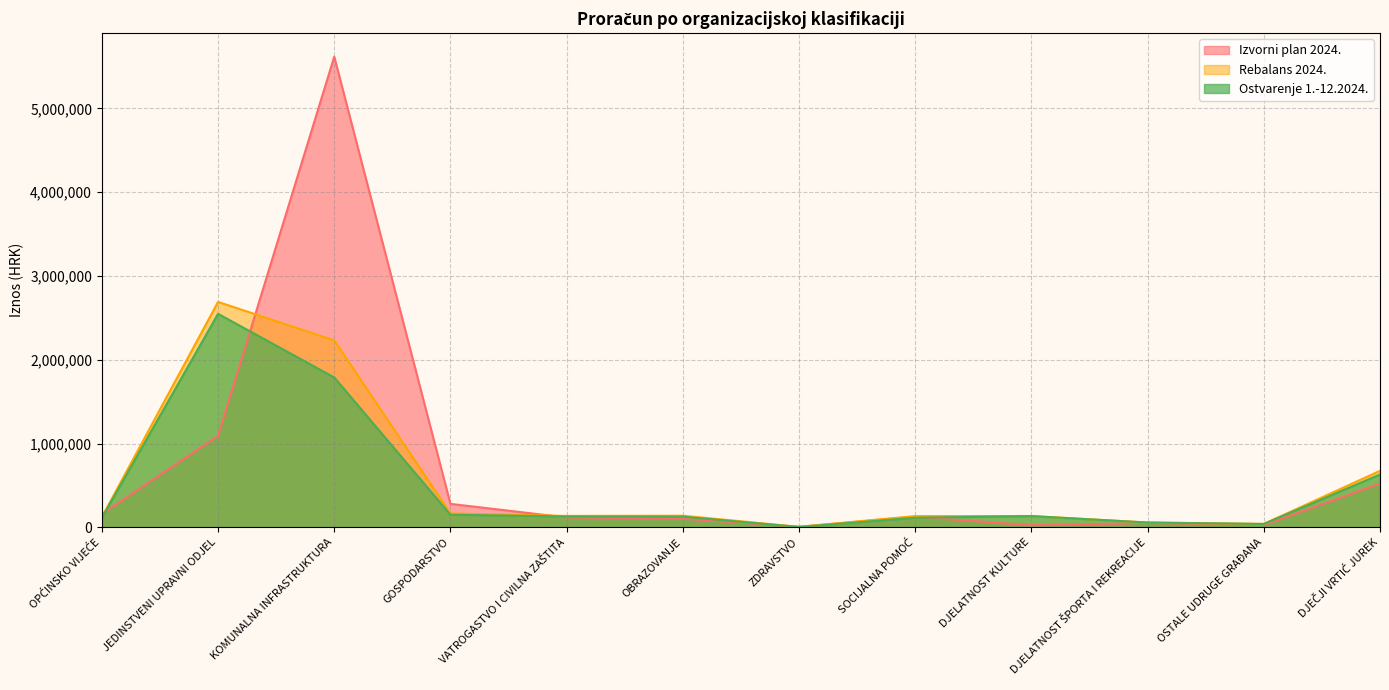

Is it true that Ostvarenje 1.-12.2024. equals 2549173.5 at JEDINSTVENI UPRAVNI ODJEL?

True